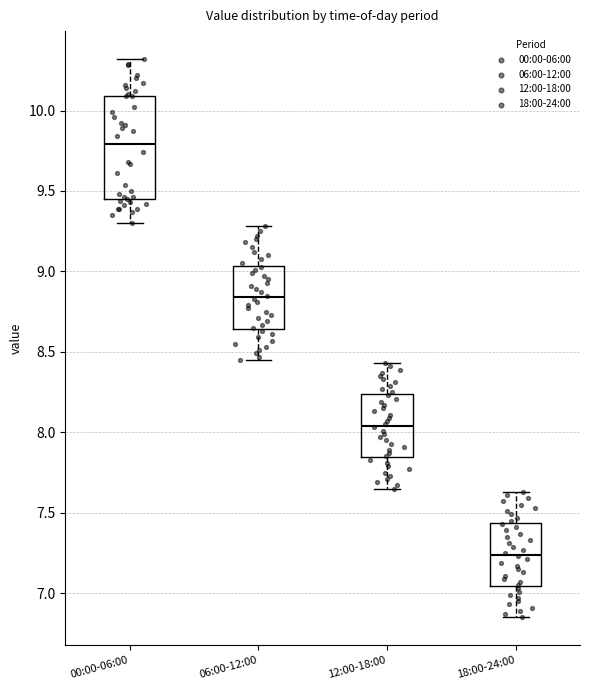

Where is the upper edge of the box for 18:00-24:00 on the y-axis? The values are not printed on the chart, so give them approximately, as read against the axis.

7.45